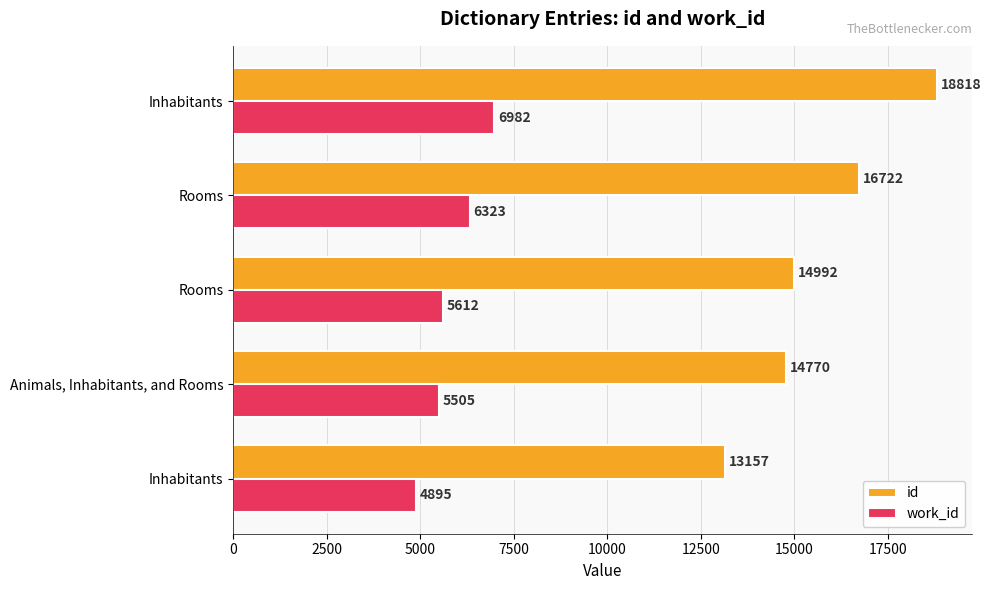

What are all the series names shown in the legend?

id, work_id